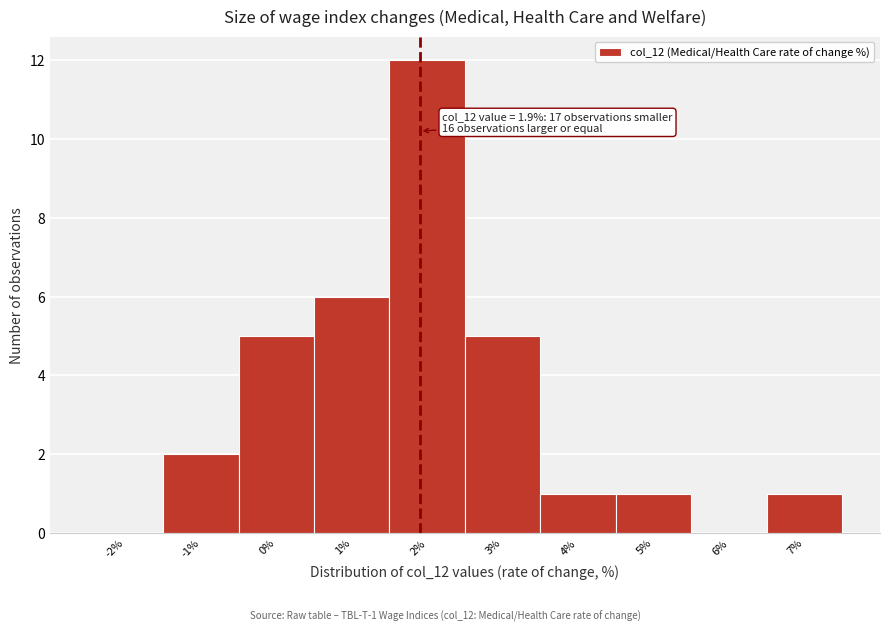

Which range on the x-axis has the tallest bar?

1.5 to 2.5